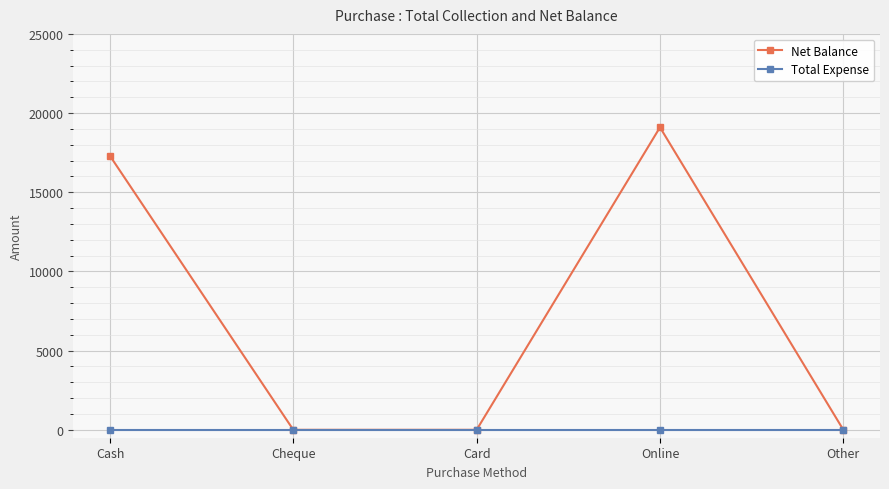

True or false: Total Expense has a value of 0 at Other.

True